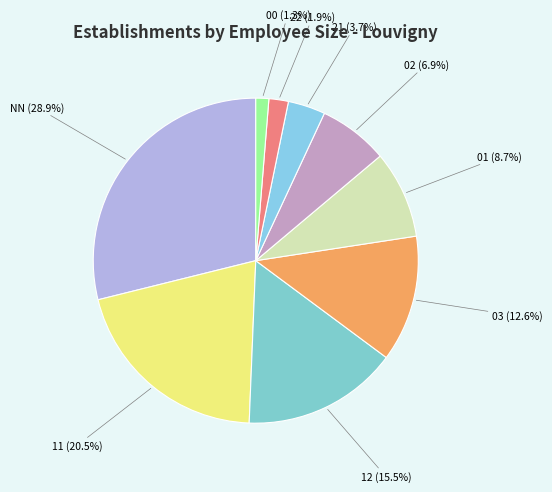

Which category has the smallest portion of the pie?

00